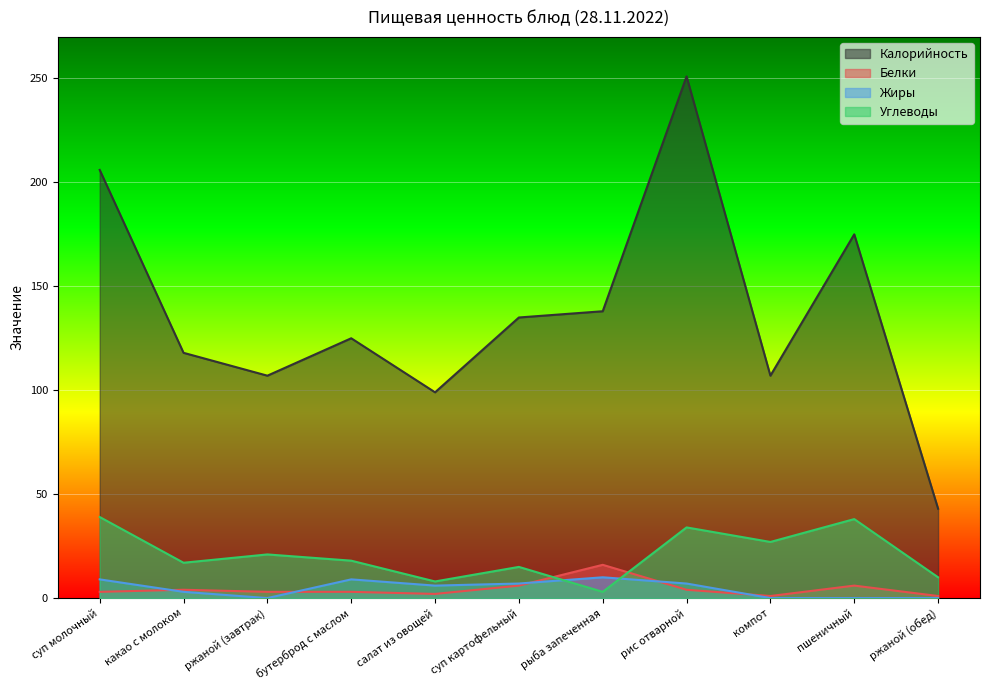

What is the average value of the Углеводы series?

21